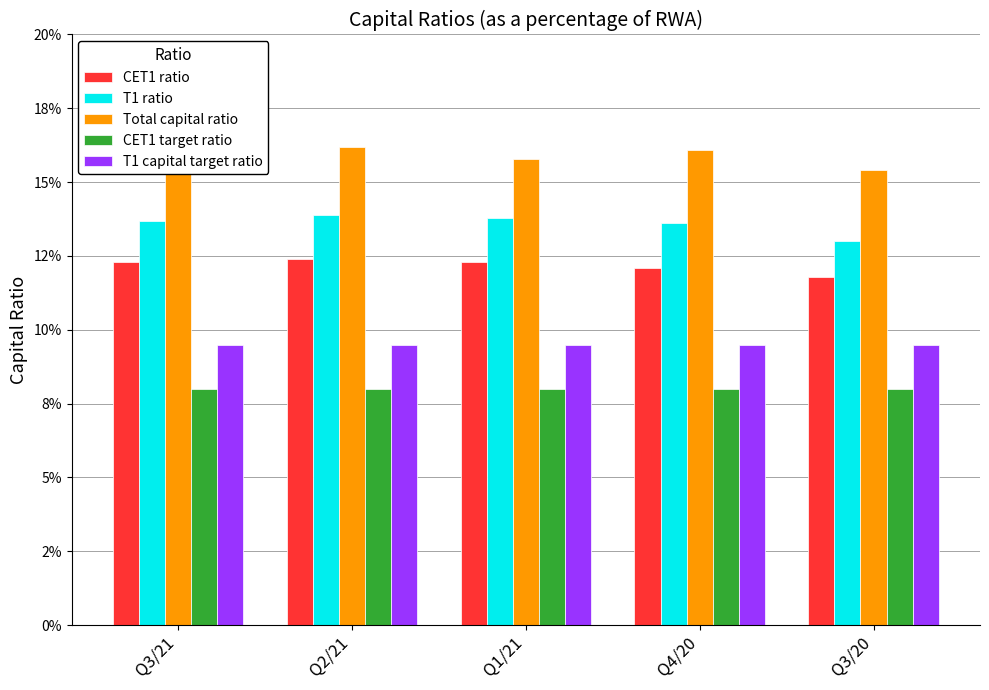

Which has a higher value, Q1/21 or Q2/21?

Q2/21